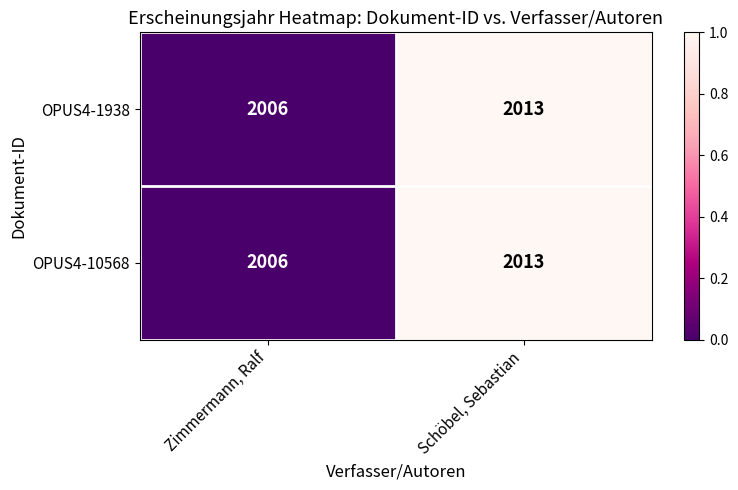

What is the total value across all series at Schöbel, Sebastian?

4026